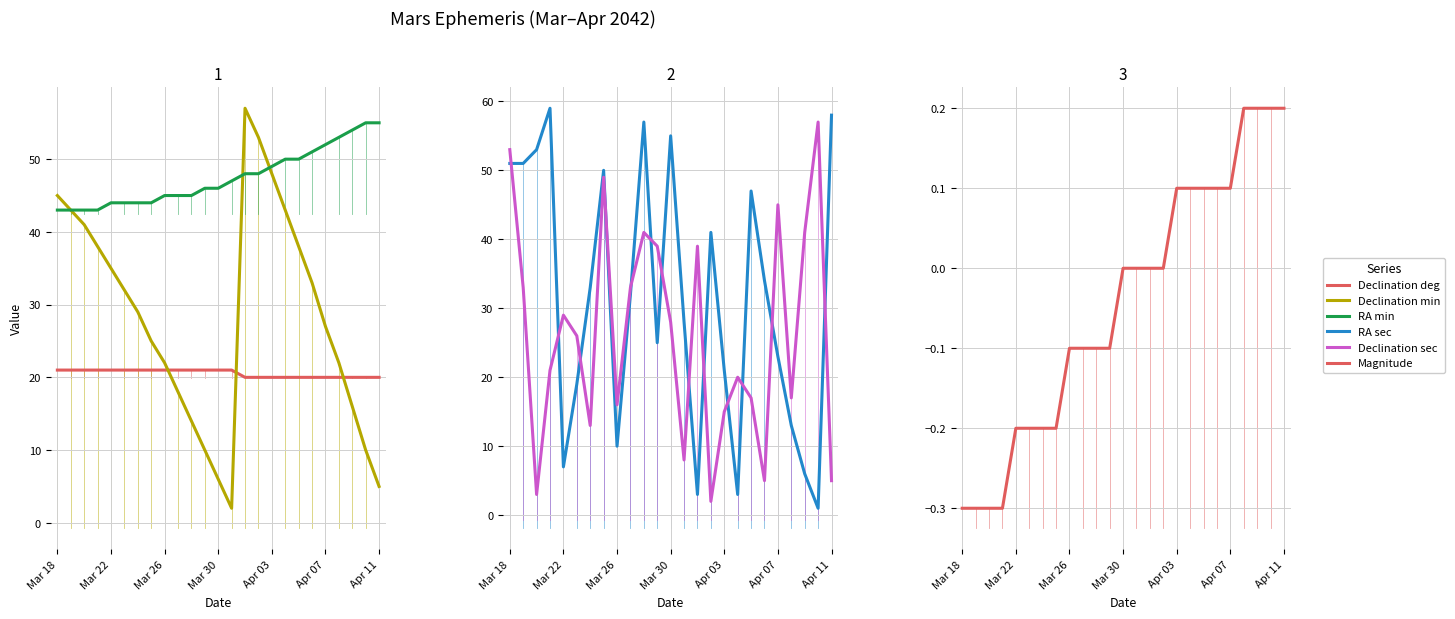

How many intersections are there between RA min and Declination sec?

5